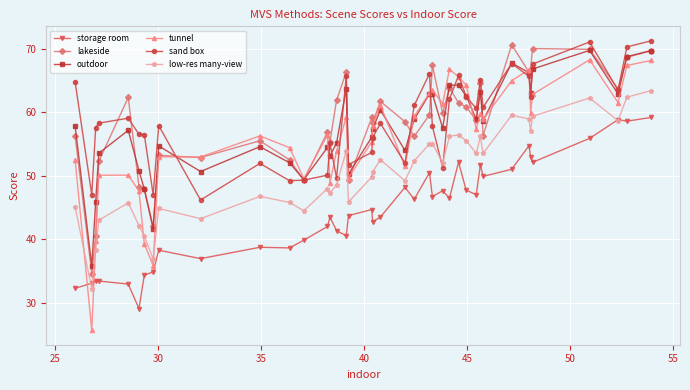

Which series has the widest spread of values?

tunnel